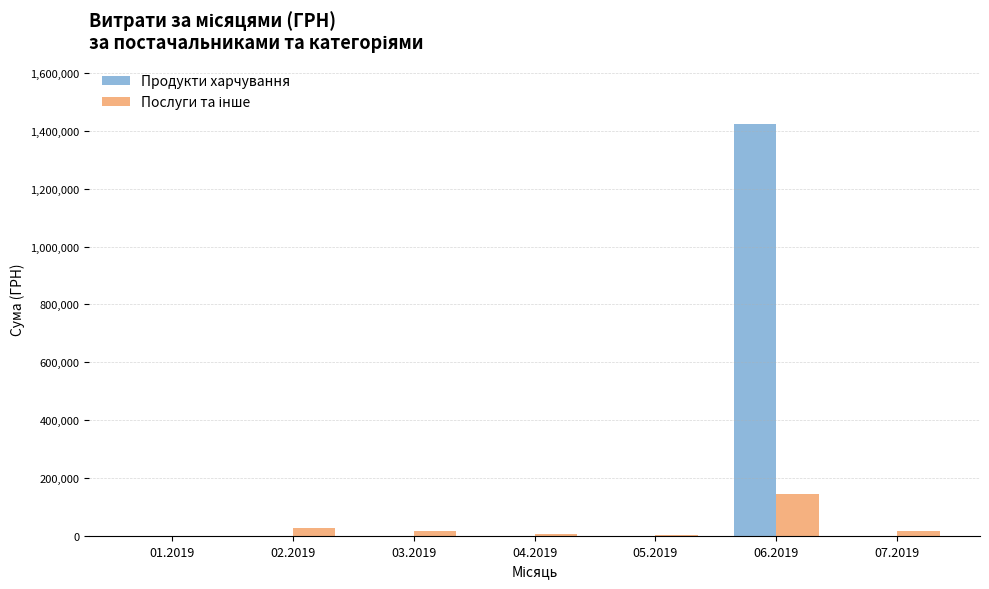

What is the maximum value for Продукти харчування?

1424874.7